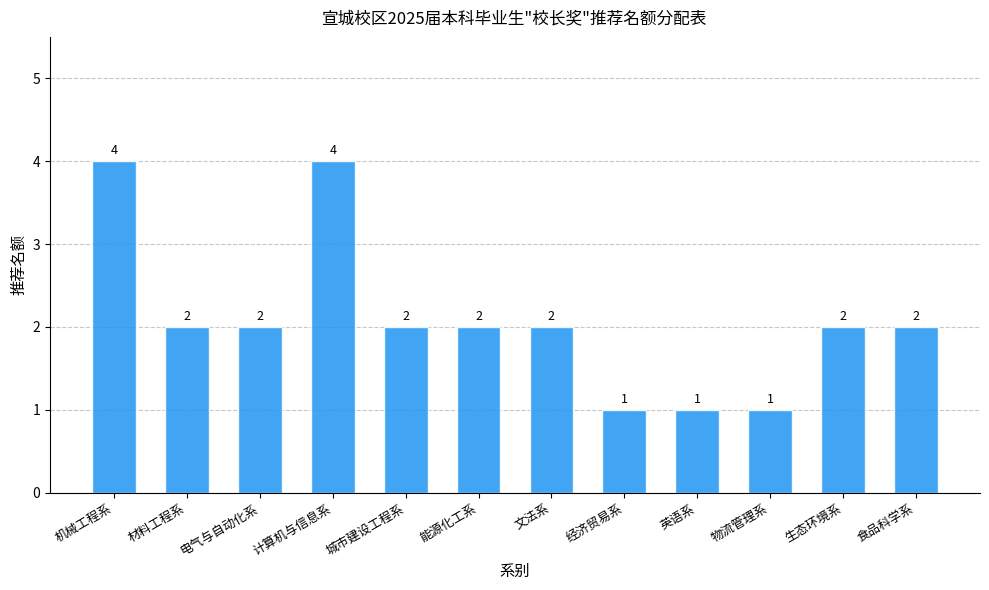

Reading right to left, what are all the values shown in this chart?

2	2	1	1	1	2	2	2	4	2	2	4